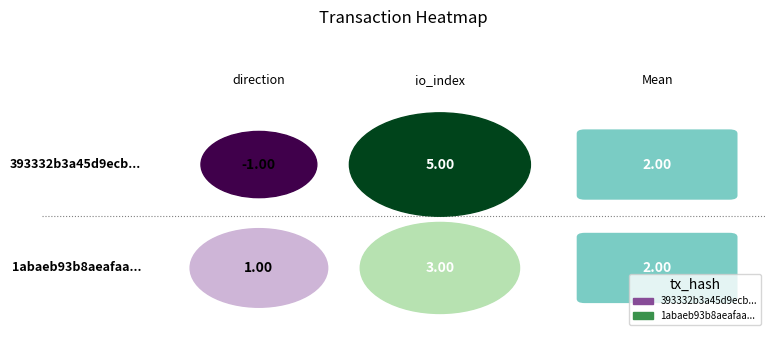

Read the 1abaeb93b8aeafaa9ab55a67564b7d551c0a64f value at 0.

1